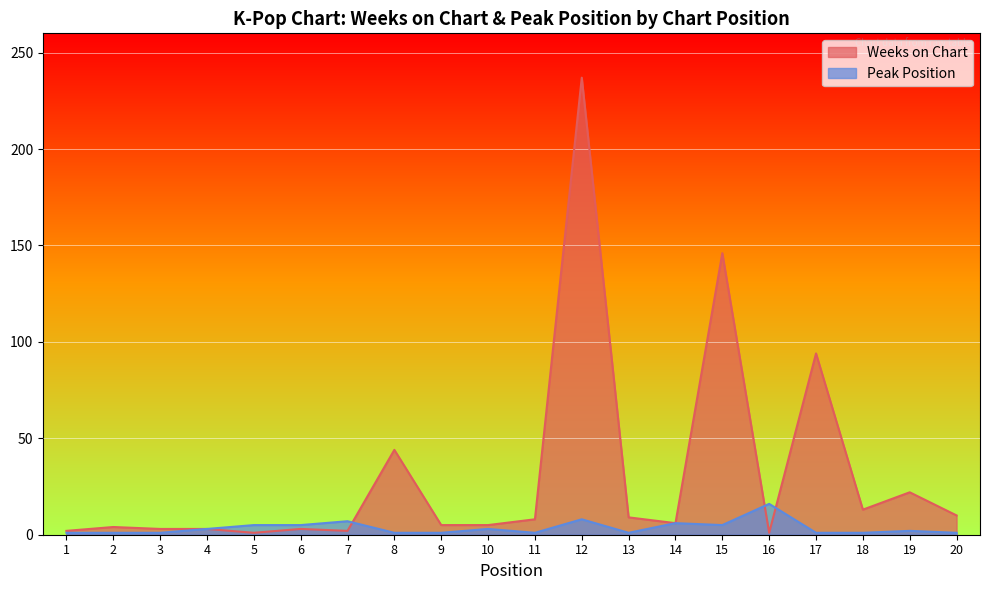

Is the value of Peak Position at 3 greater than the value of Weeks on Chart at 4?

No